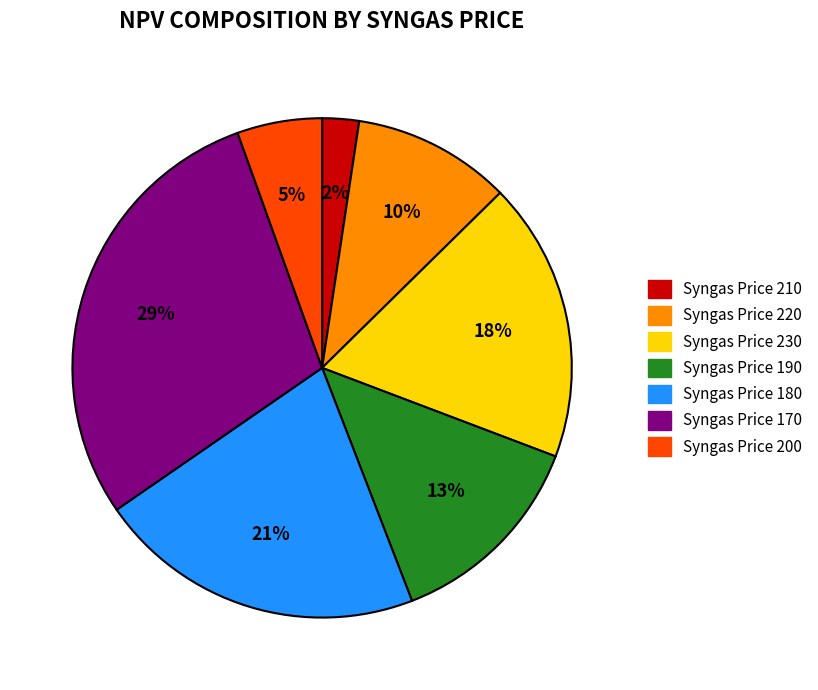

Does any single category account for the majority?

No